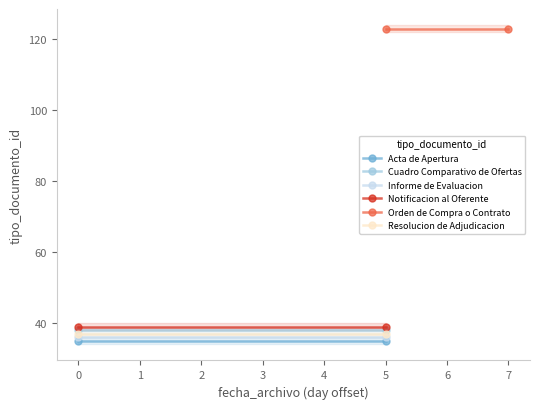

Reading left to right, extract all data points from this chart.

Acta de Apertura: 35	35
Cuadro Comparativo de Ofertas: 38	38
Informe de Evaluacion: 36	36
Notificacion al Oferente: 39	39
Orden de Compra o Contrato: 123	123
Resolucion de Adjudicacion: 37	37